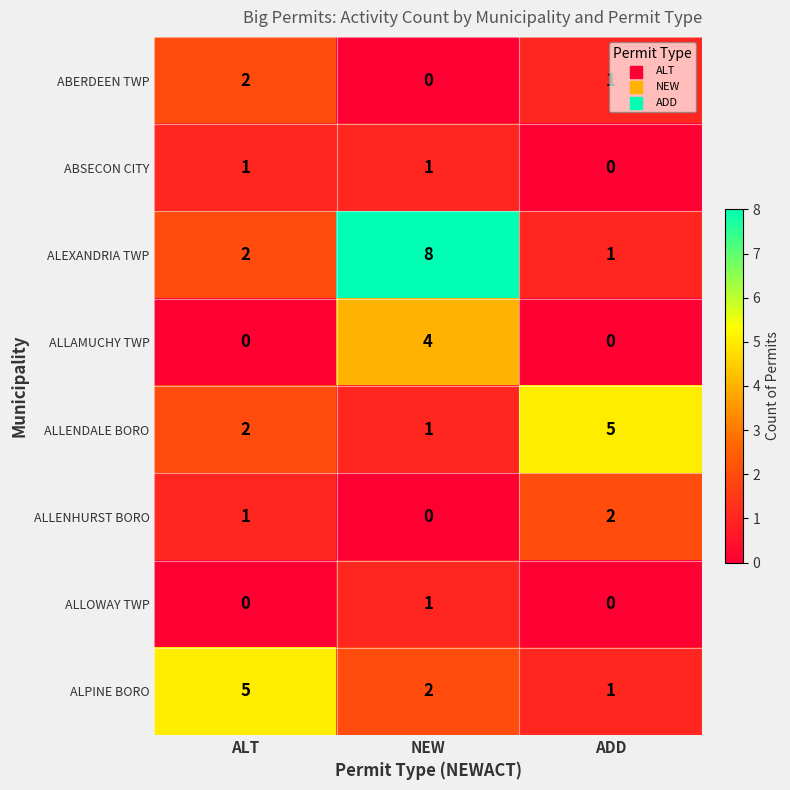

What is the sum of the ALLENDALE BORO values at ALT and ADD?

7